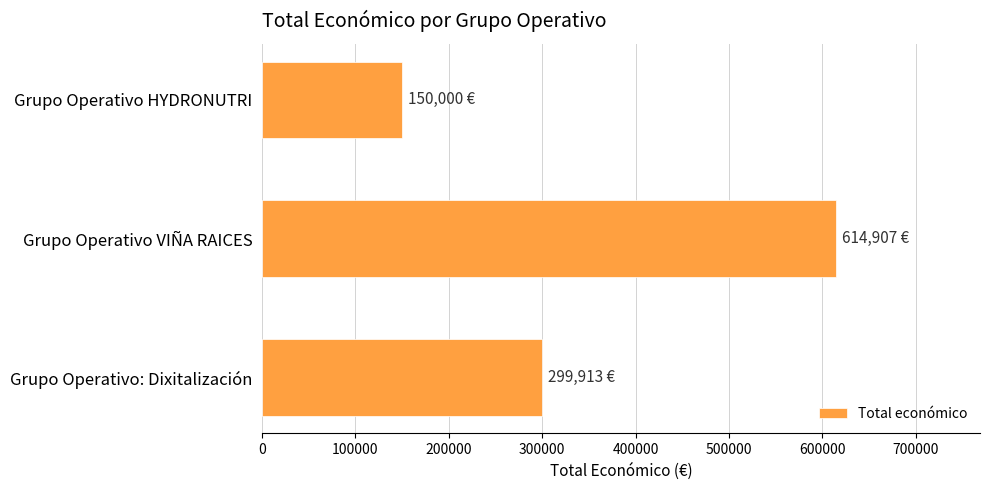

What is the change in value from Grupo Operativo: Dixitalización to Grupo Operativo HYDRONUTRI?

-149913